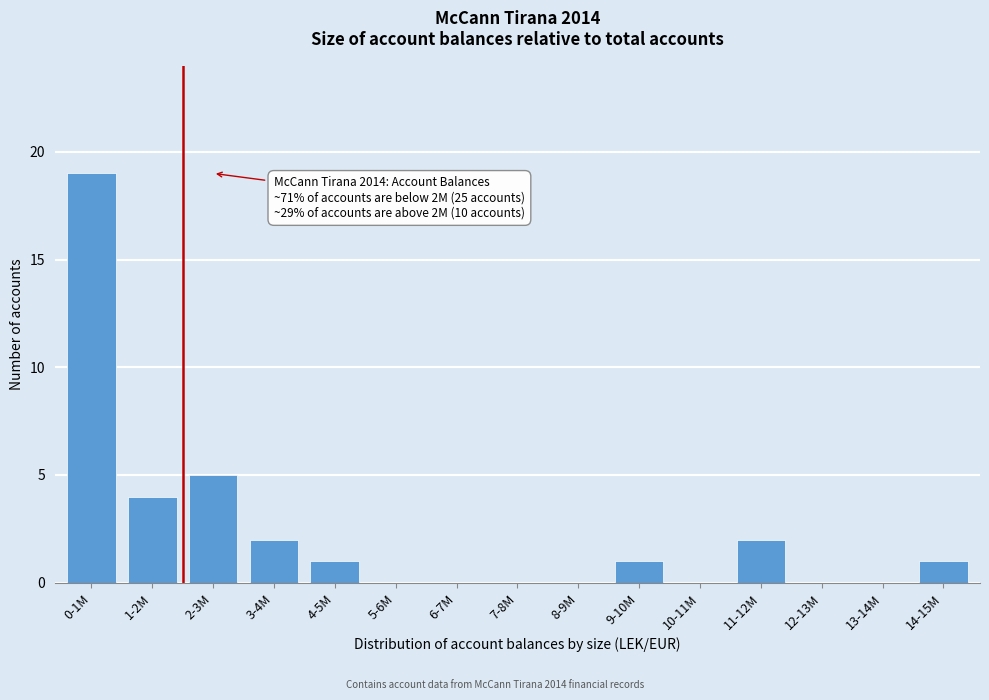

Reading left to right, transcribe all the data shown in this chart.

0-1M=19	1-2M=4	2-3M=5	3-4M=2	4-5M=1	5-6M=0	6-7M=0	7-8M=0	8-9M=0	9-10M=1	10-11M=0	11-12M=2	12-13M=0	13-14M=0	14-15M=1